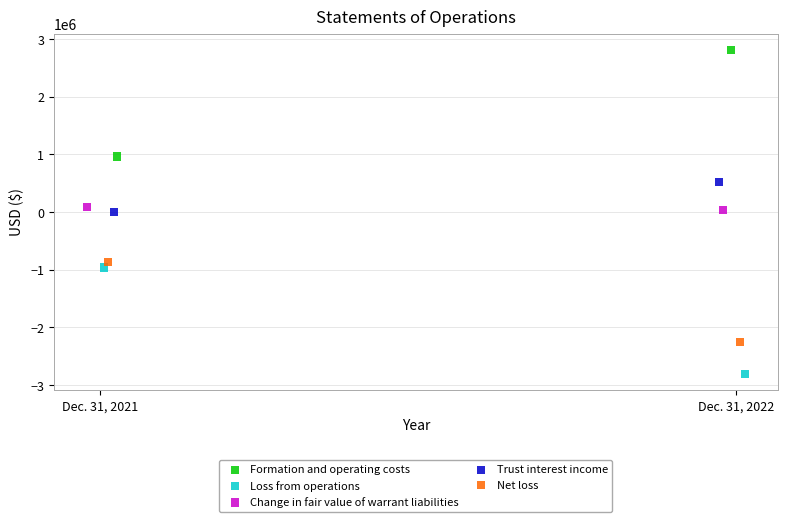

What are all the series names shown in the legend?

Formation and operating costs, Loss from operations, Change in fair value of warrant liabilities, Trust interest income, Net loss